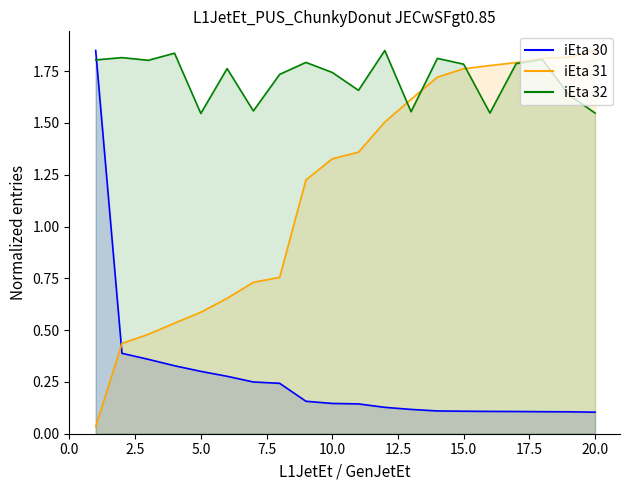

The iEta 30 series shows 0.2 at 7. True or false?

True